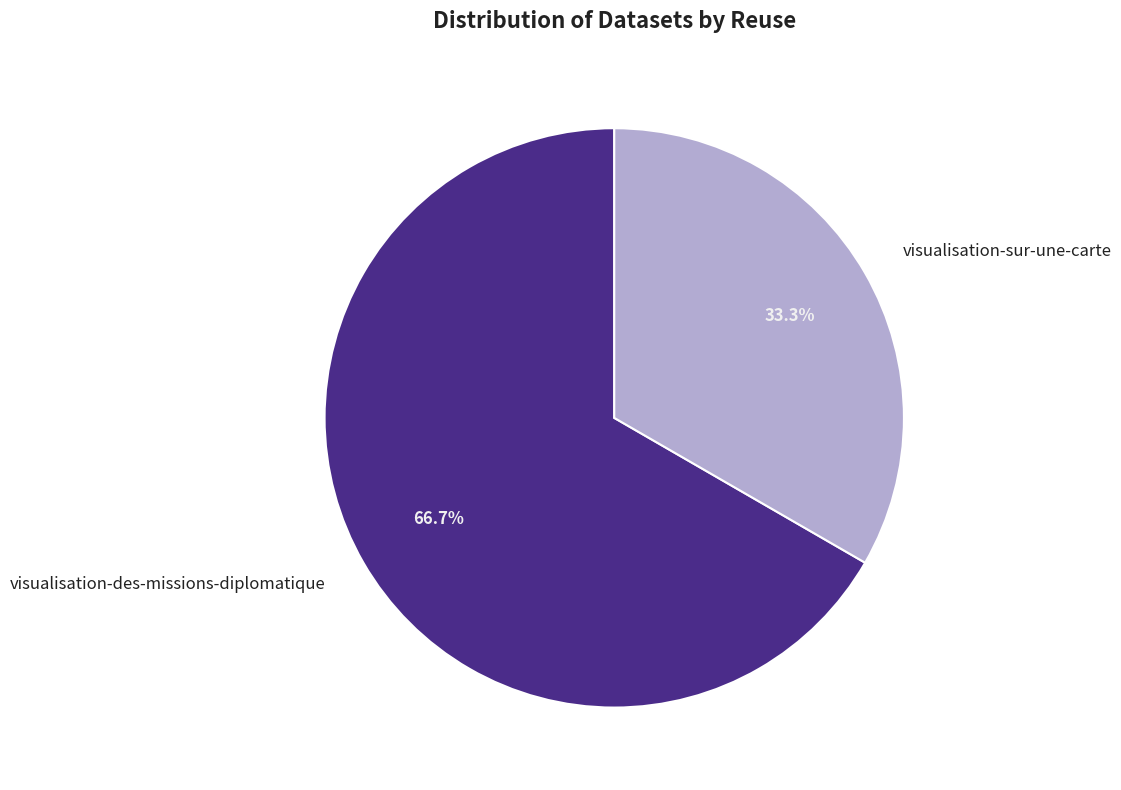

True or false: visualisation-sur-une-carte accounts for 33% of the total.

True